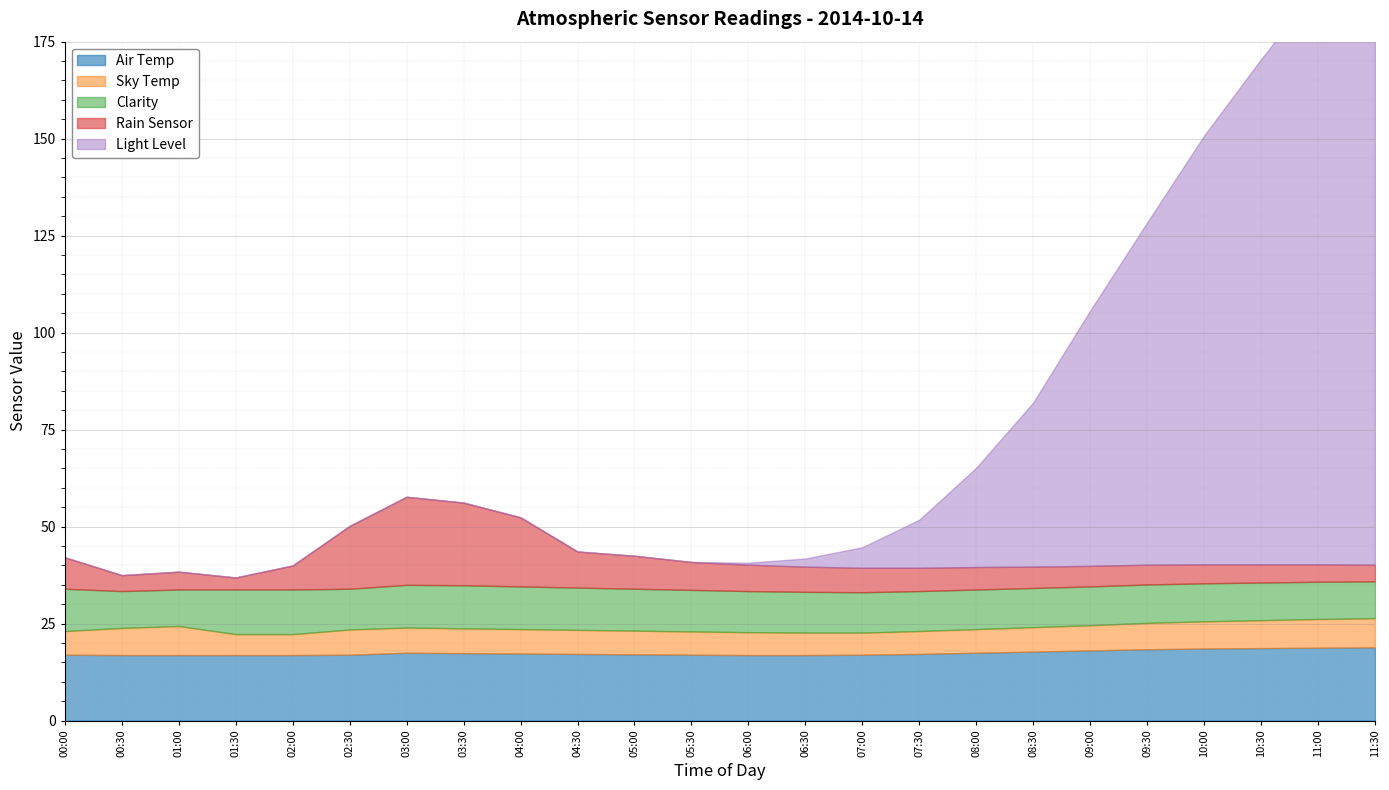

Which label corresponds to the largest value in the chart?

11:30